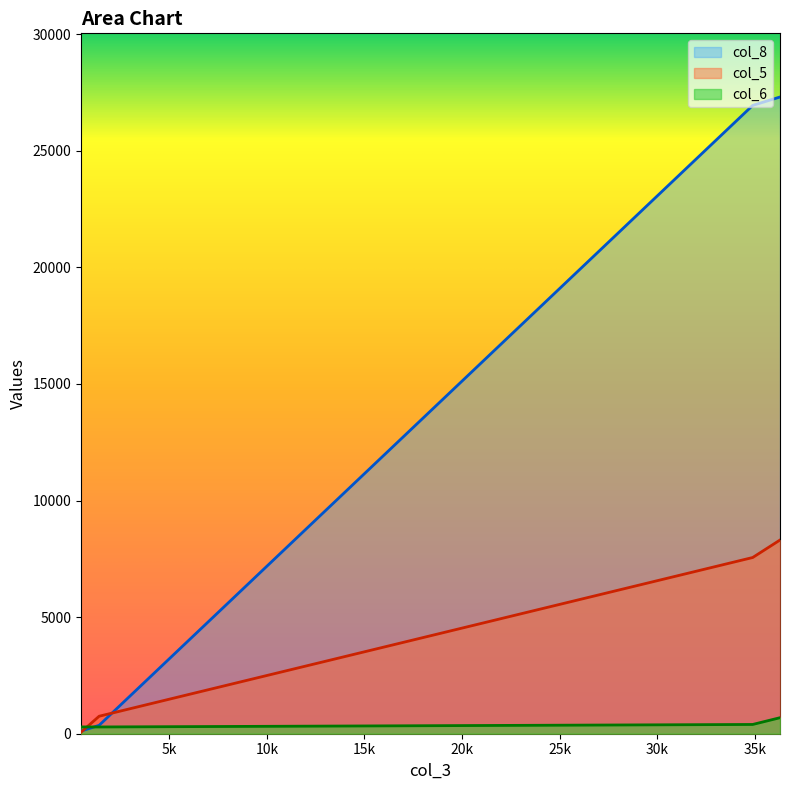

What is the highest value of the col_5 series?

8307